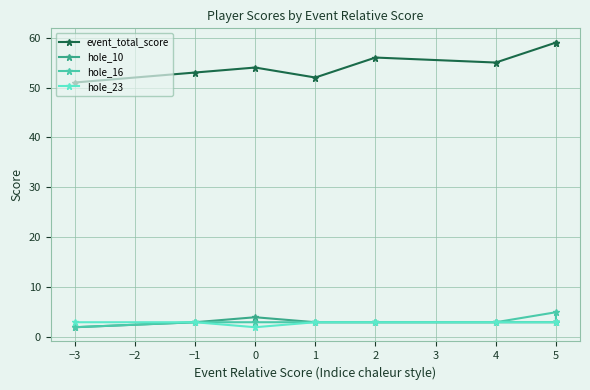

The hole_16 series shows 1 at 4. True or false?

False